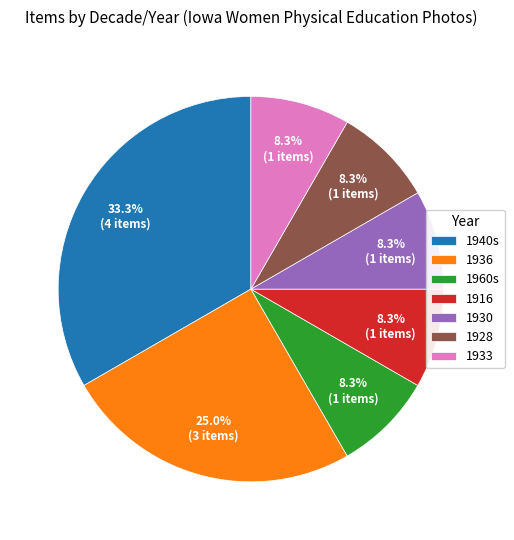

How many slices are in this pie chart?

7